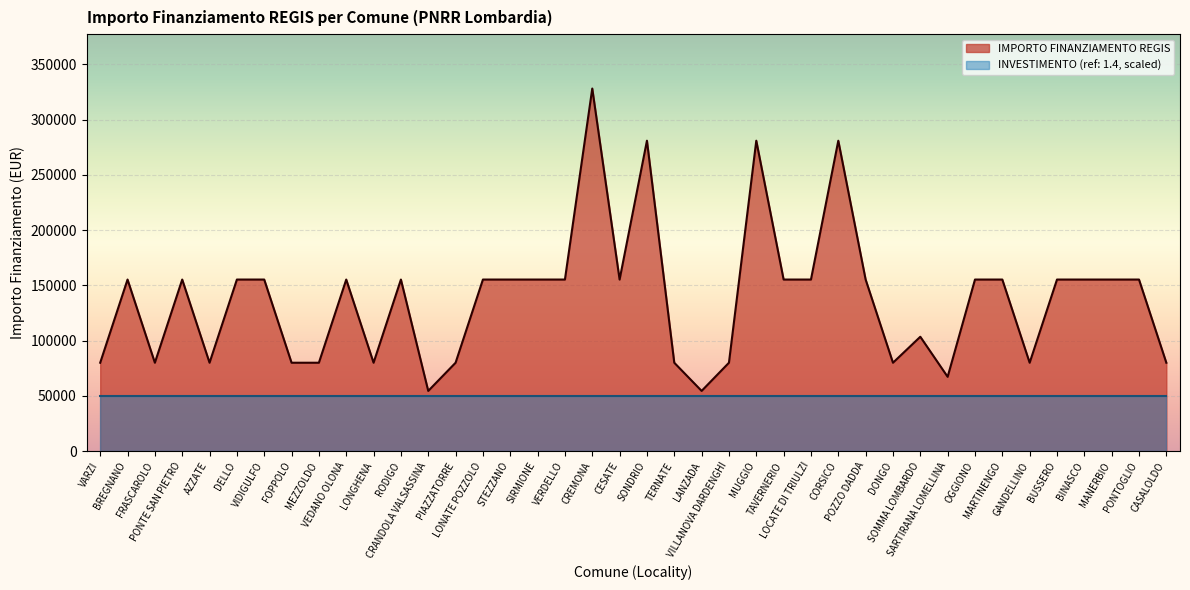

Count the number of data series in this chart.

2